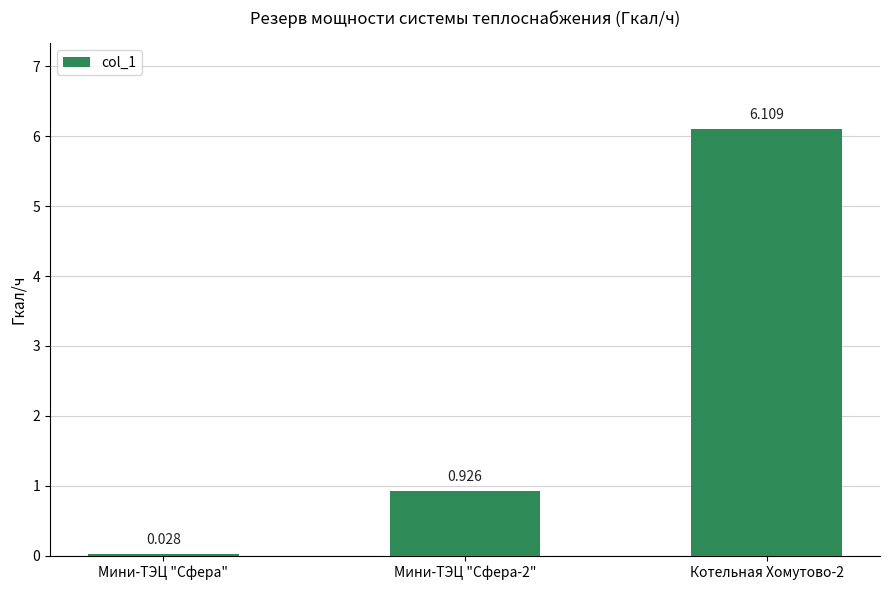

What is the average value?

2.4